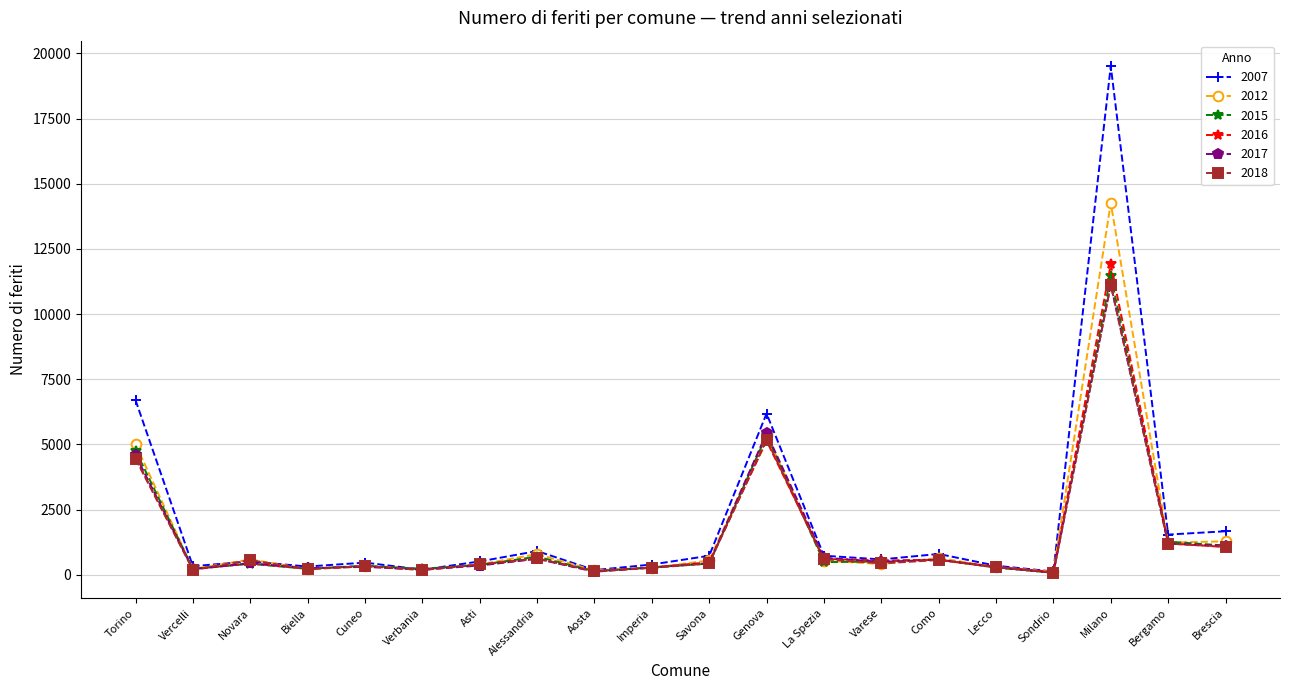

What is the label of the 1st point from the right?

Brescia